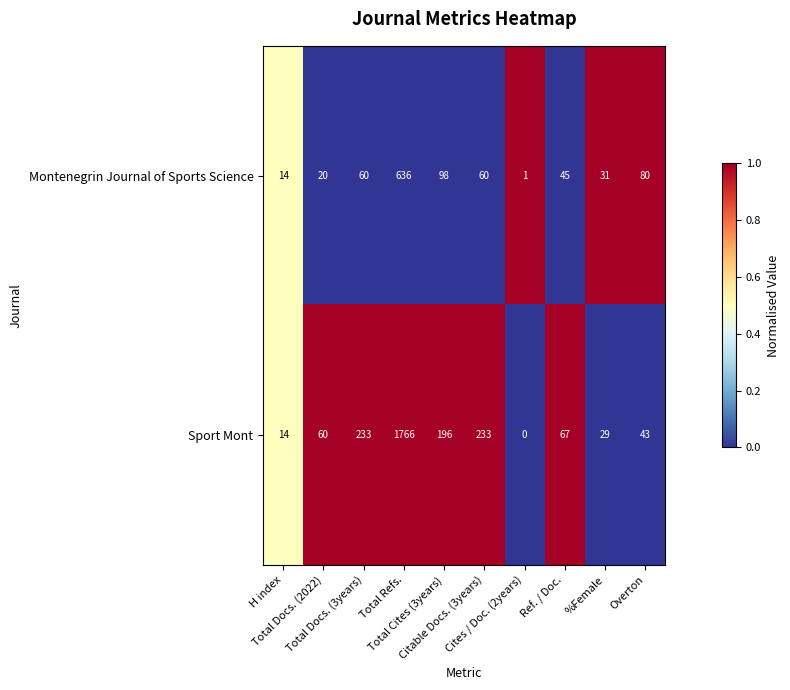

Which series has the largest range (max minus min)?

Sport Mont